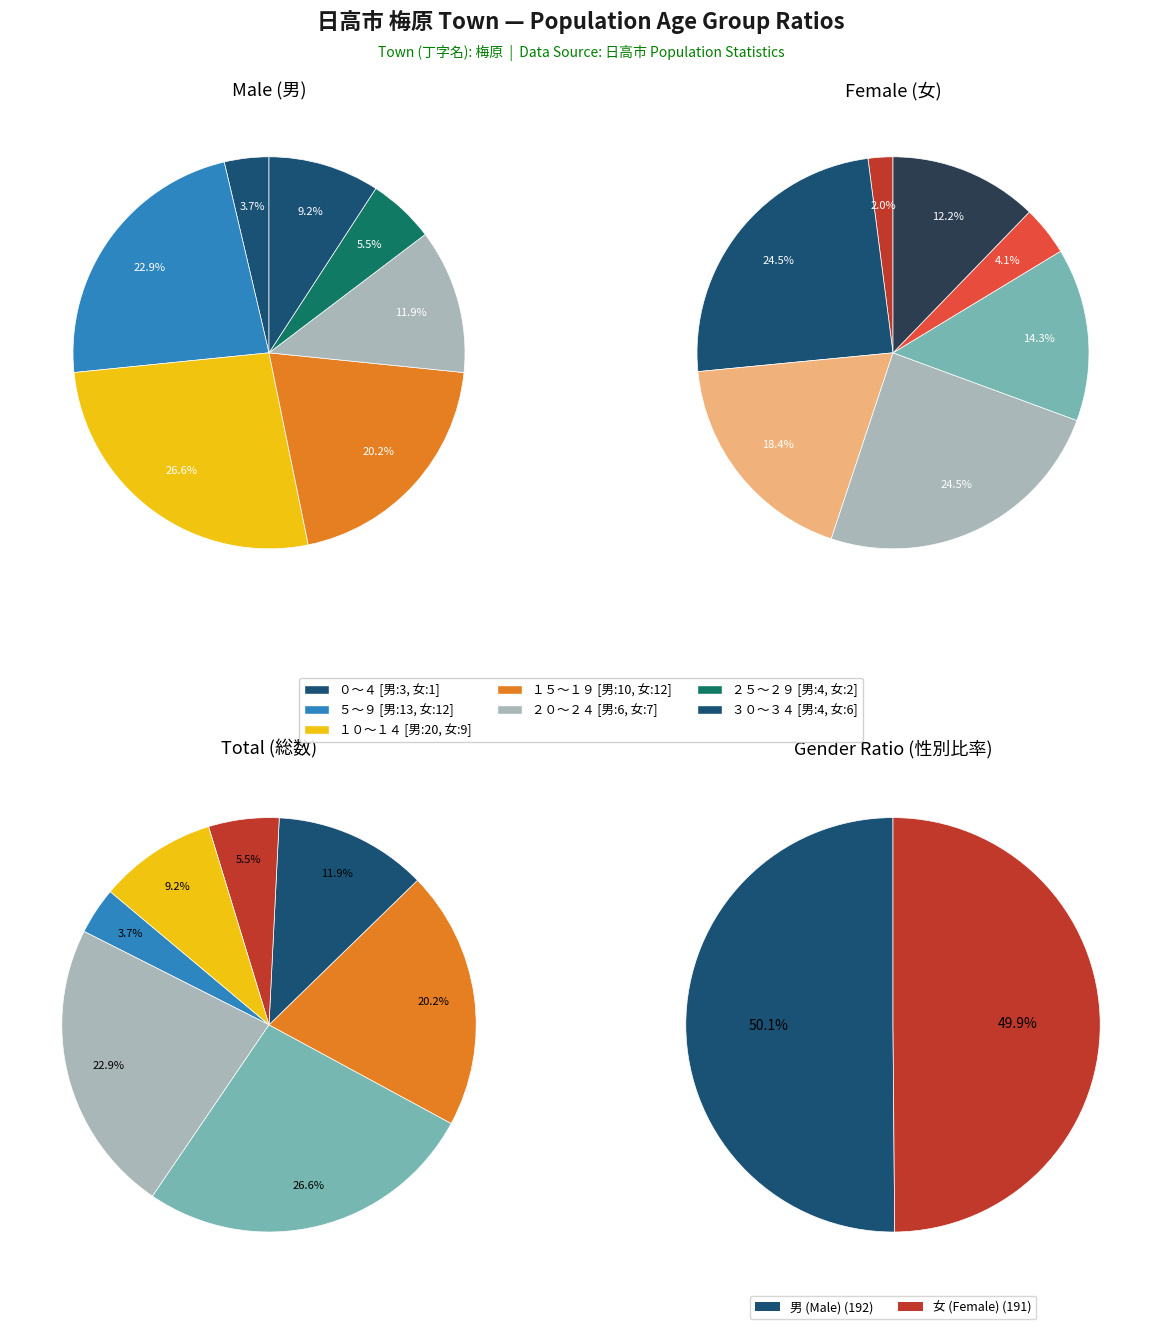

Which slice is the smallest?

０～４